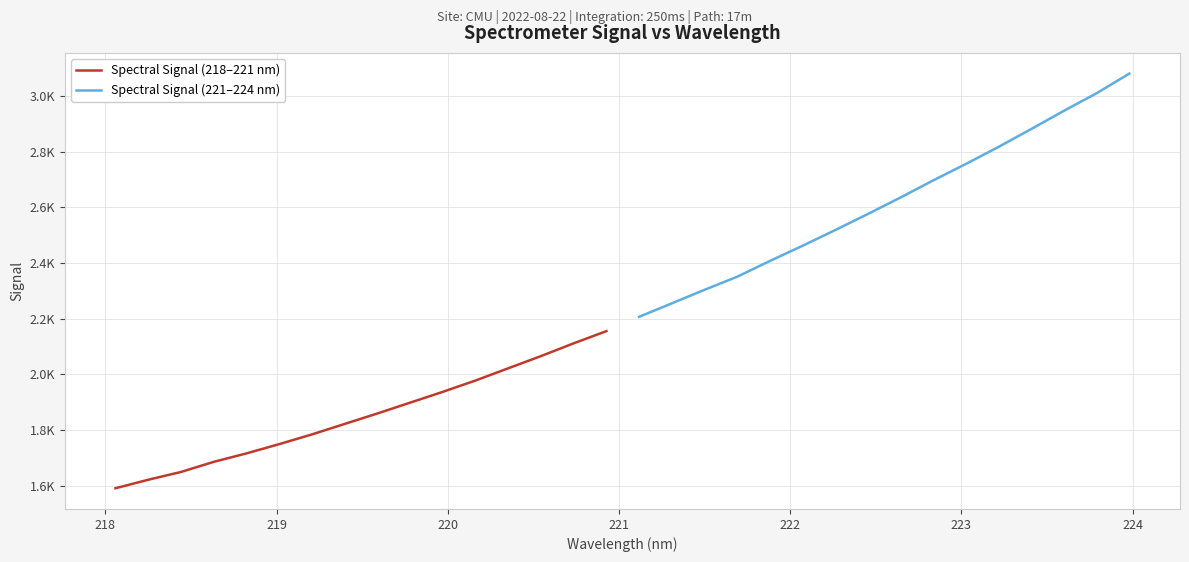

True or false: Spectral Signal (218–221 nm) and Spectral Signal (221–224 nm) intersect in this chart.

False